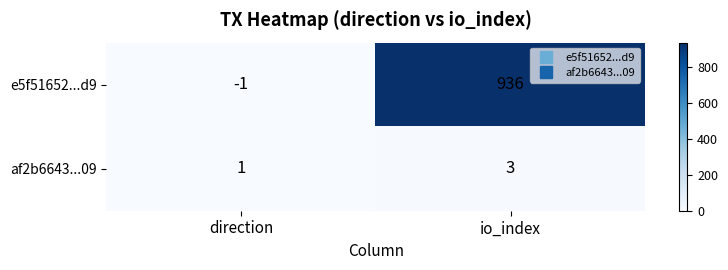

What is the sum of all e5f51652...d9 values?

935